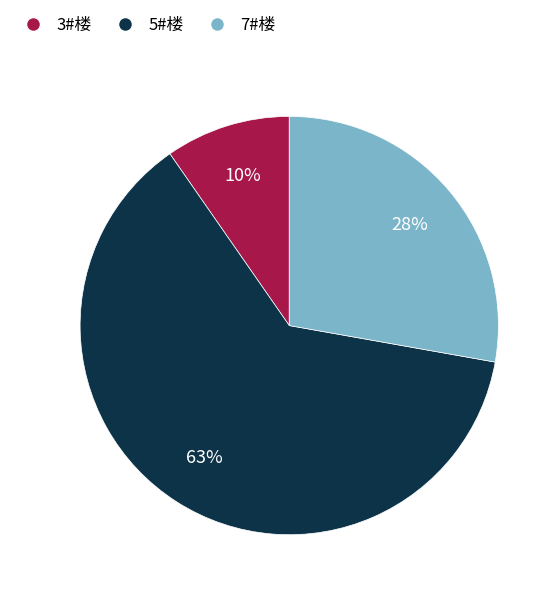

To the nearest percent, what is the combined percentage of 7#楼 and 5#楼?

90%